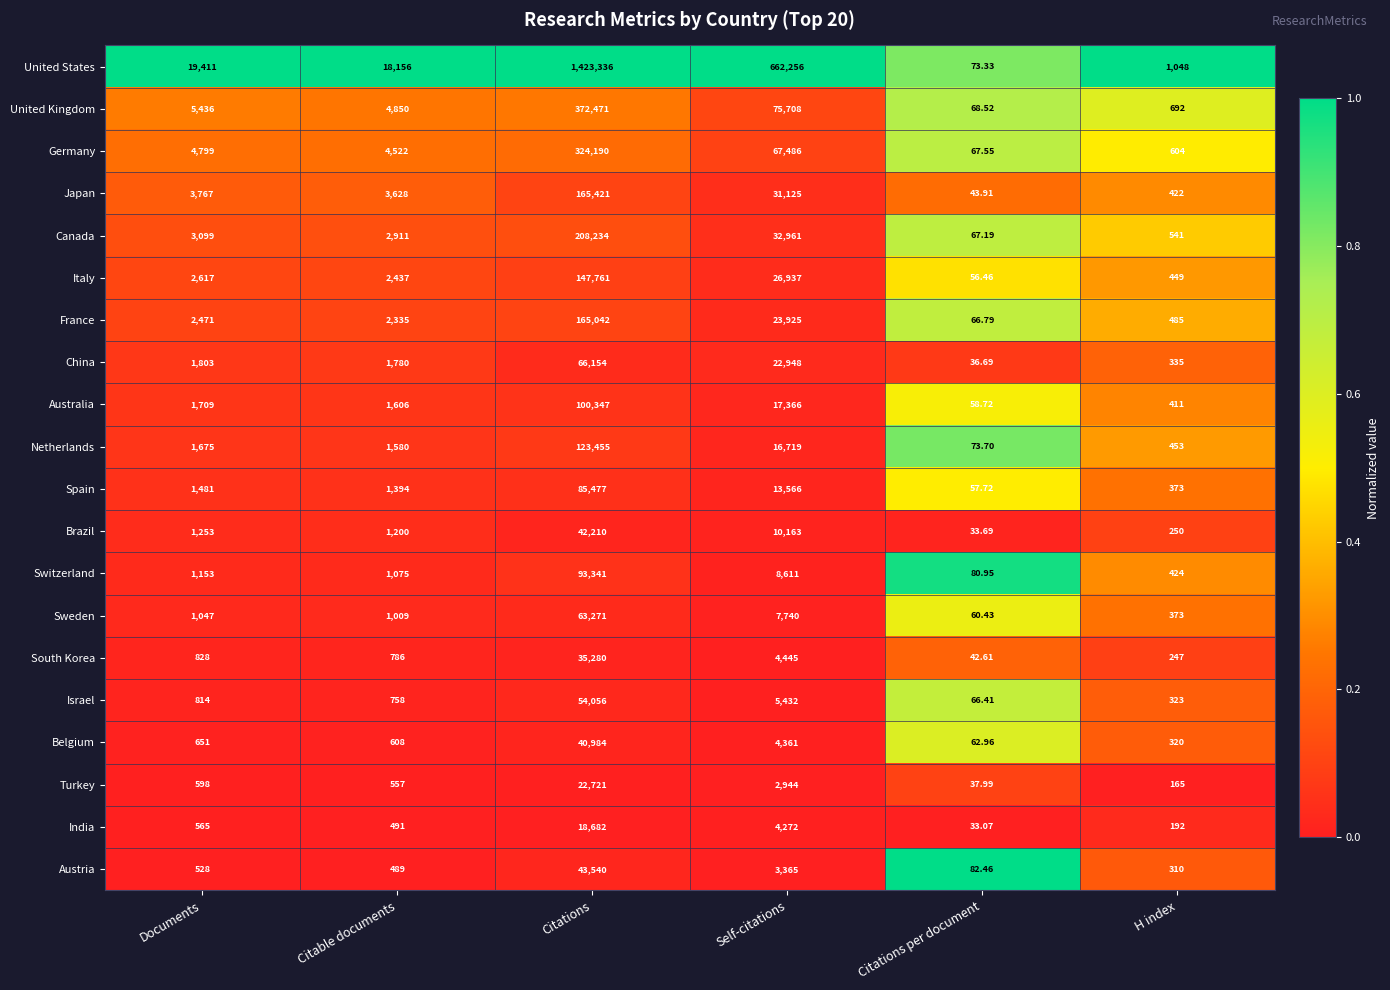

Rank the series by their maximum value, from lowest to highest.

India, Turkey, South Korea, Belgium, Brazil, Austria, Israel, Sweden, China, Spain, Switzerland, Australia, Netherlands, Italy, France, Japan, Canada, Germany, United Kingdom, United States